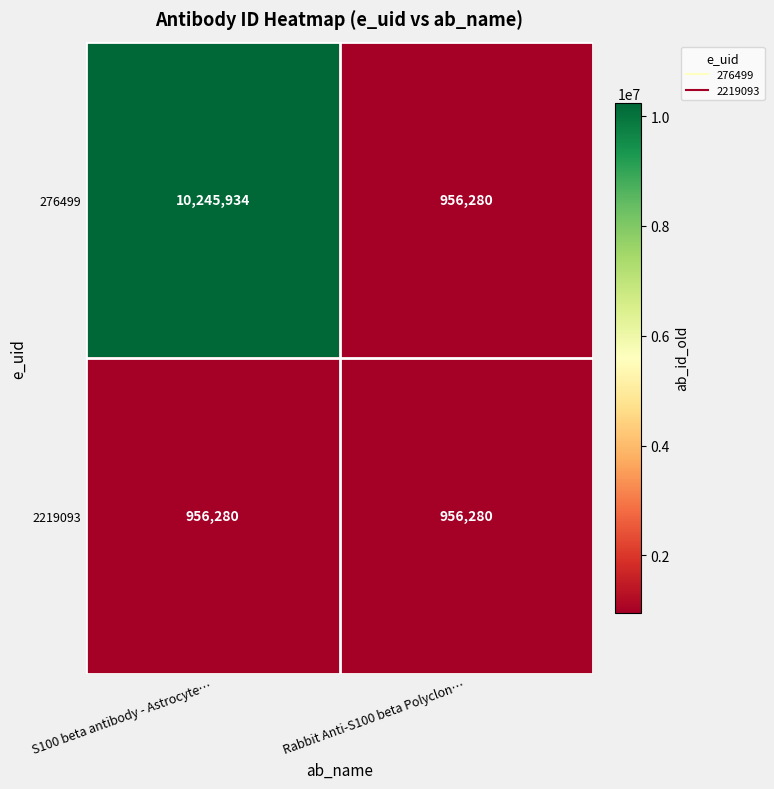

List the series in order of their peak value, lowest first.

2219093, 276499